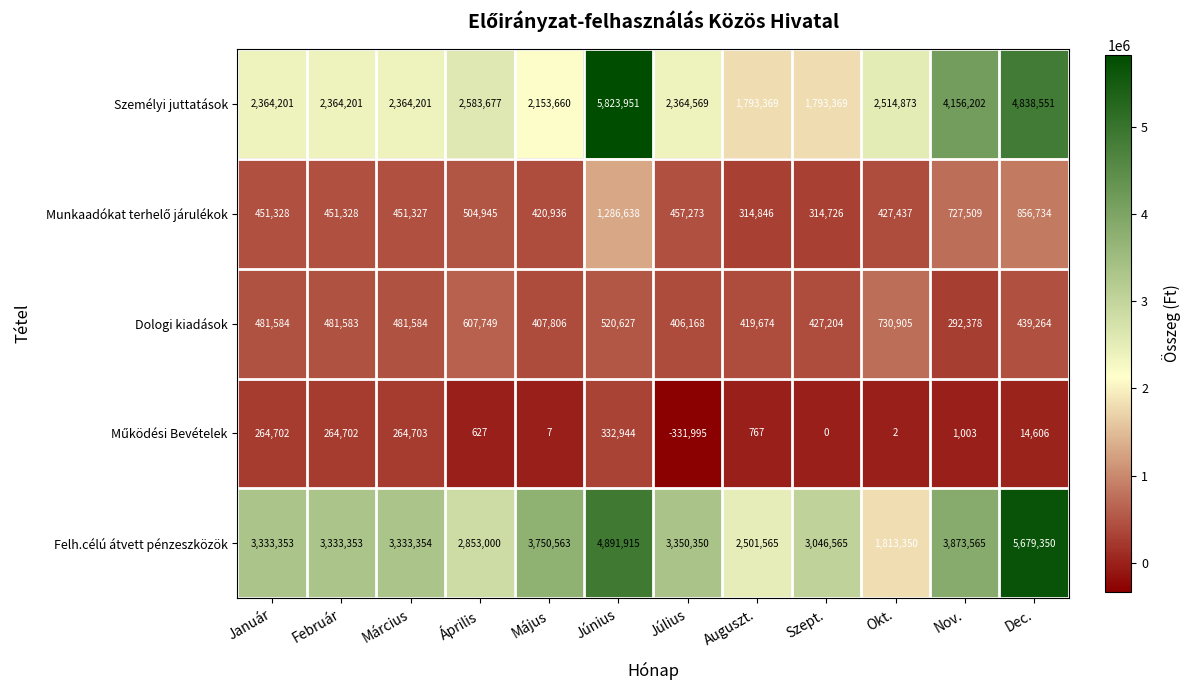

Which series changed the most between Május and Nov.?

Személyi juttatások